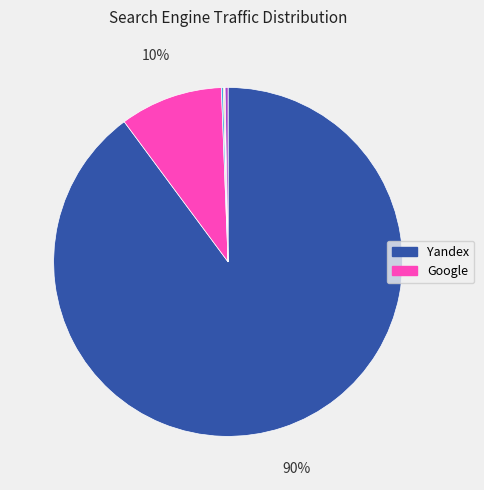

Does any single category account for the majority?

Yes